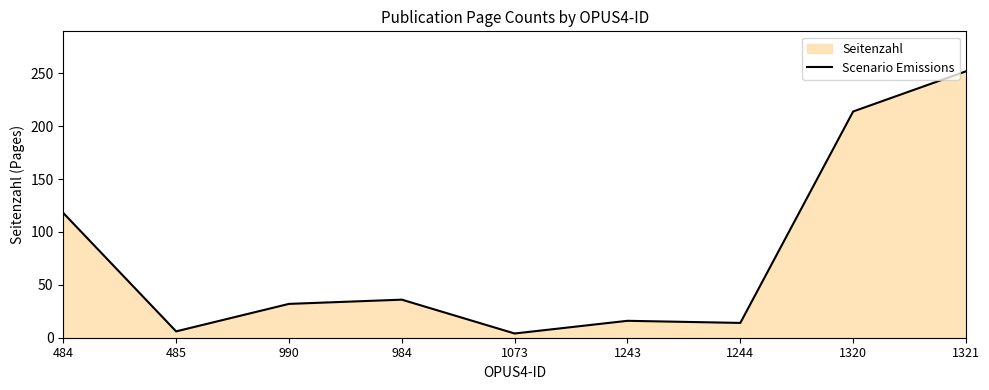

What is the difference between the maximum and second lowest values?

246